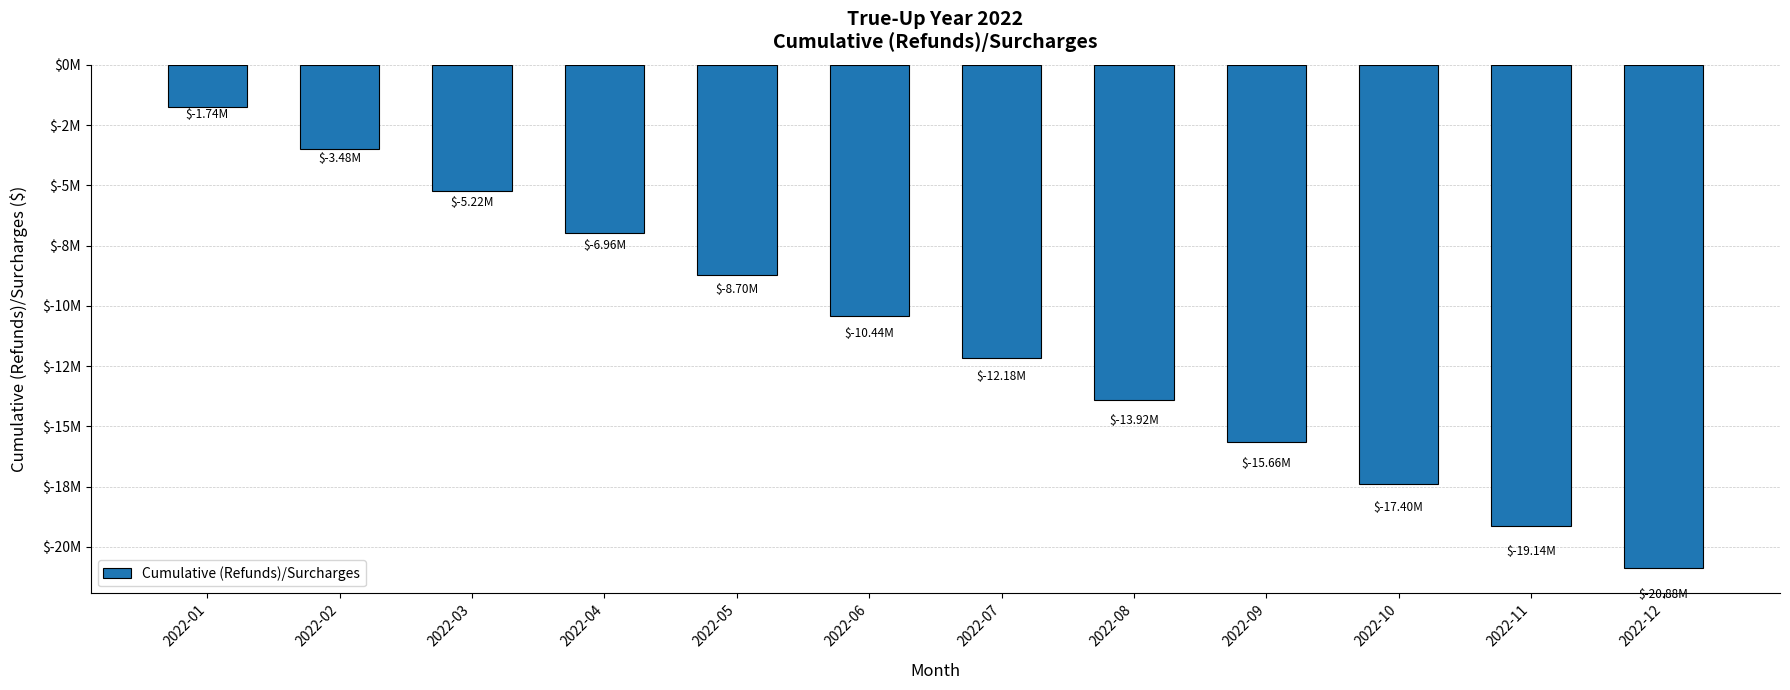

Rank the categories by value from highest to lowest.

2022-01, 2022-02, 2022-03, 2022-04, 2022-05, 2022-06, 2022-07, 2022-08, 2022-09, 2022-10, 2022-11, 2022-12